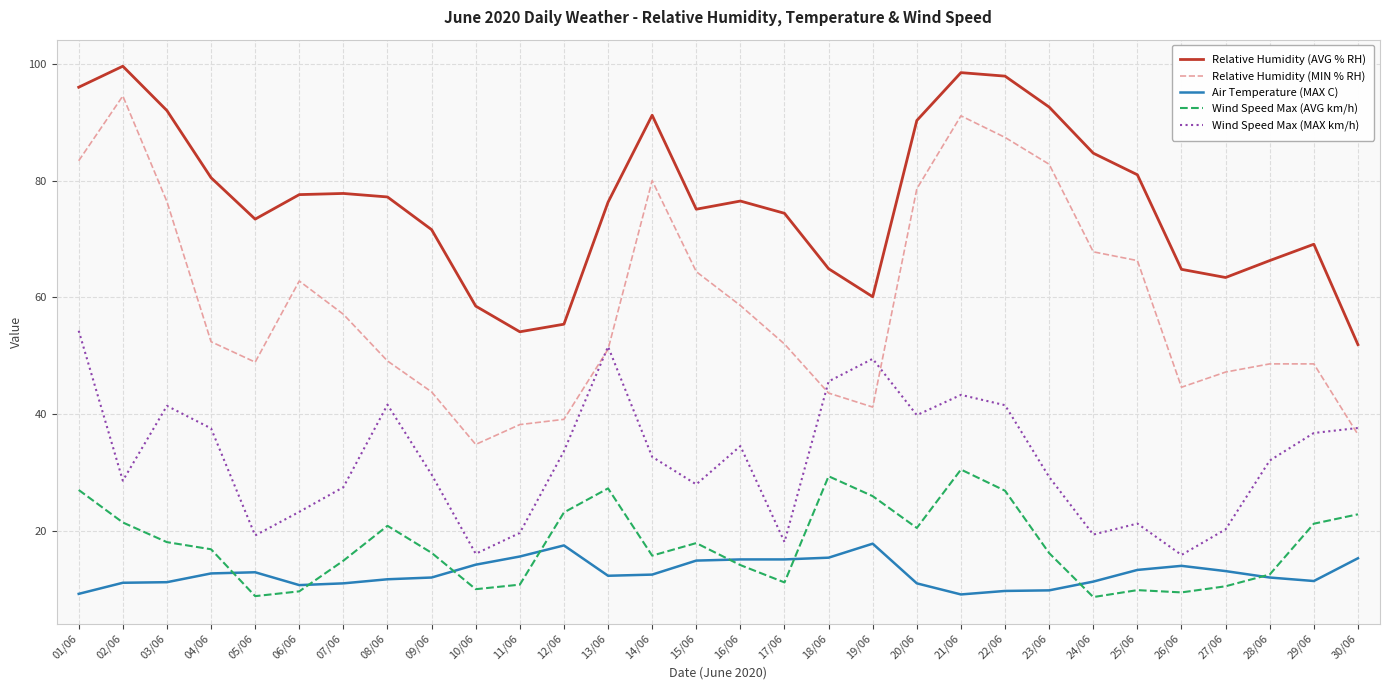

What is the total value across all series at 08/06?

200.5